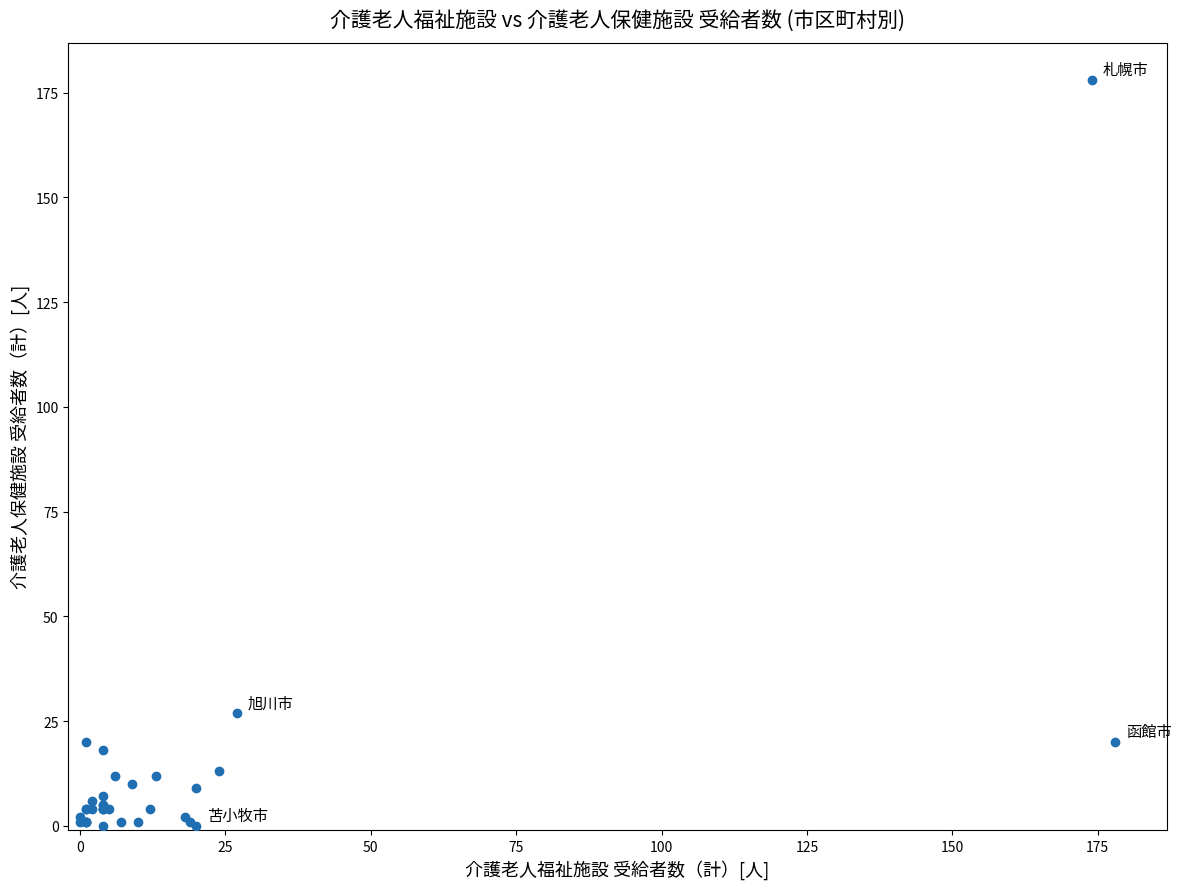

What Y value in the scatter plot is closest to 89?

27